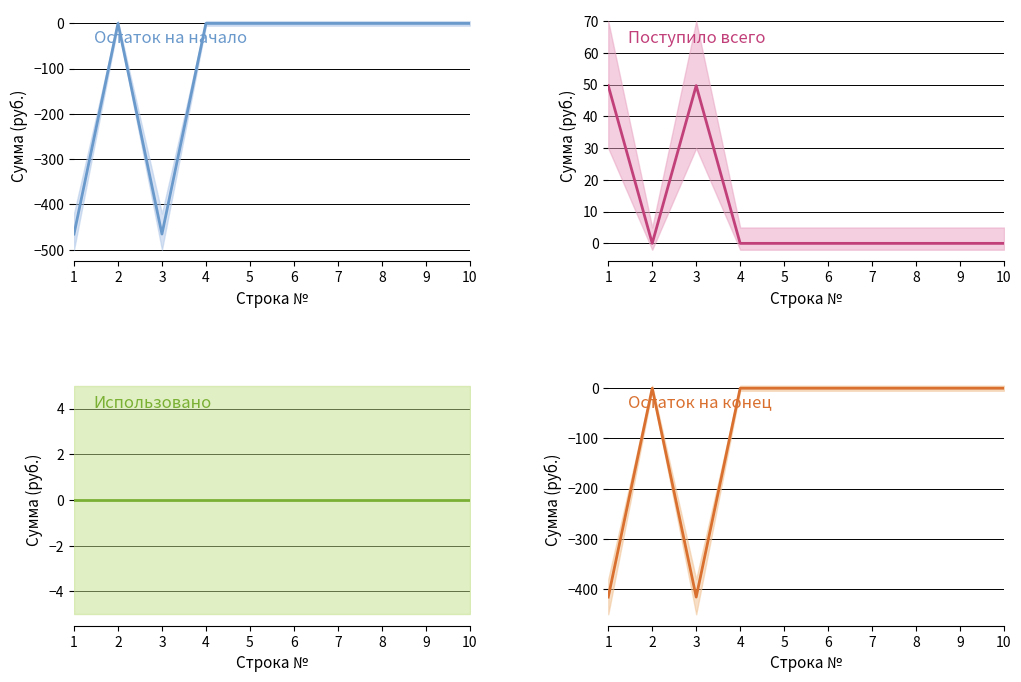

How many values in the Поступило всего series exceed 0?

2